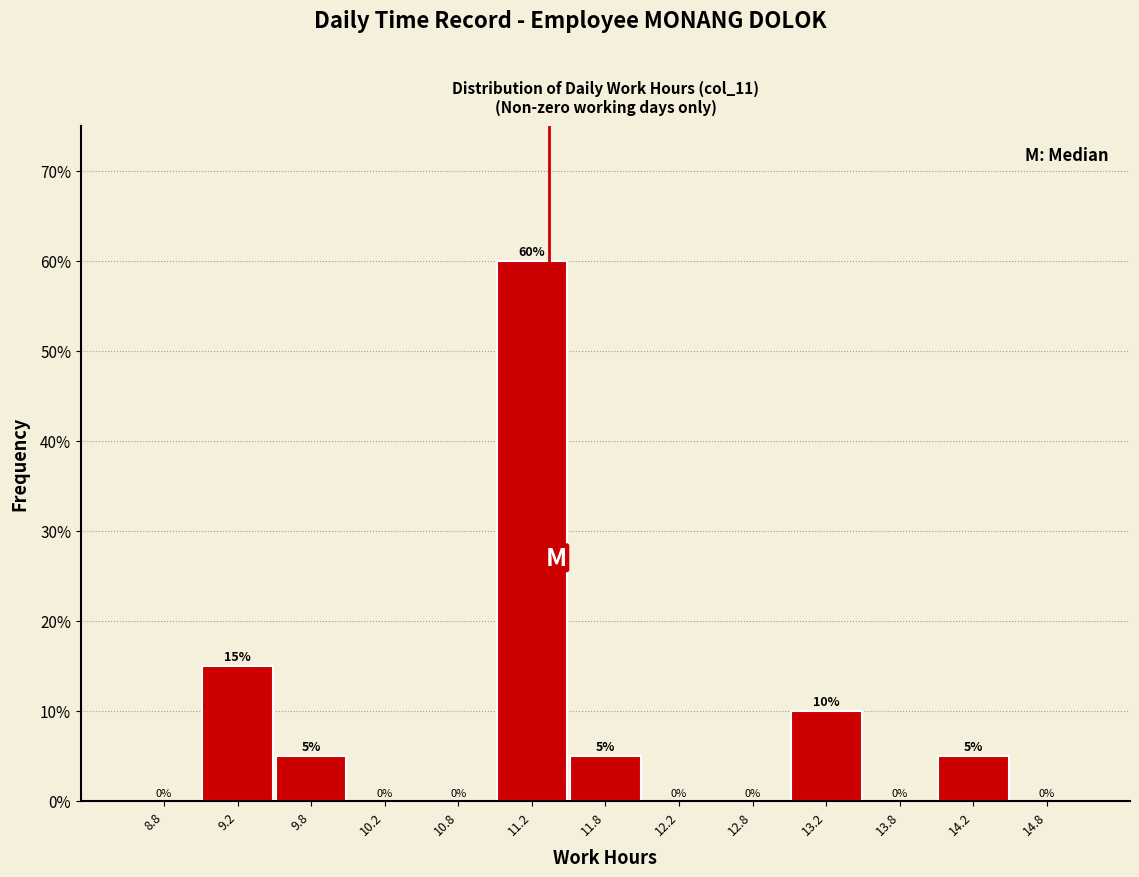

How tall is the bar that spans 11.5 to 12.0 on the x-axis?

5